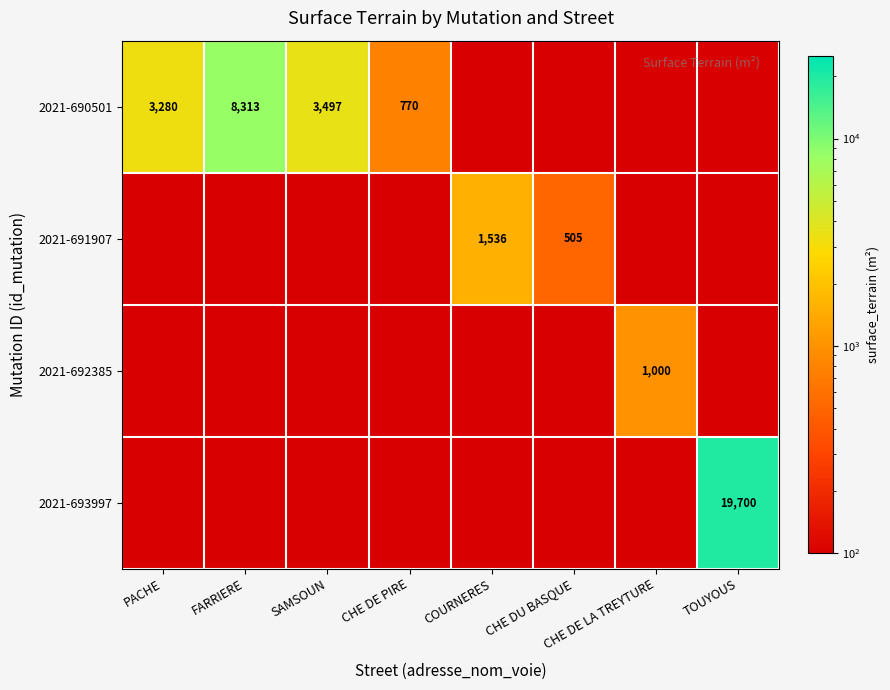

Which label corresponds to the largest value in the chart?

TOUYOUS